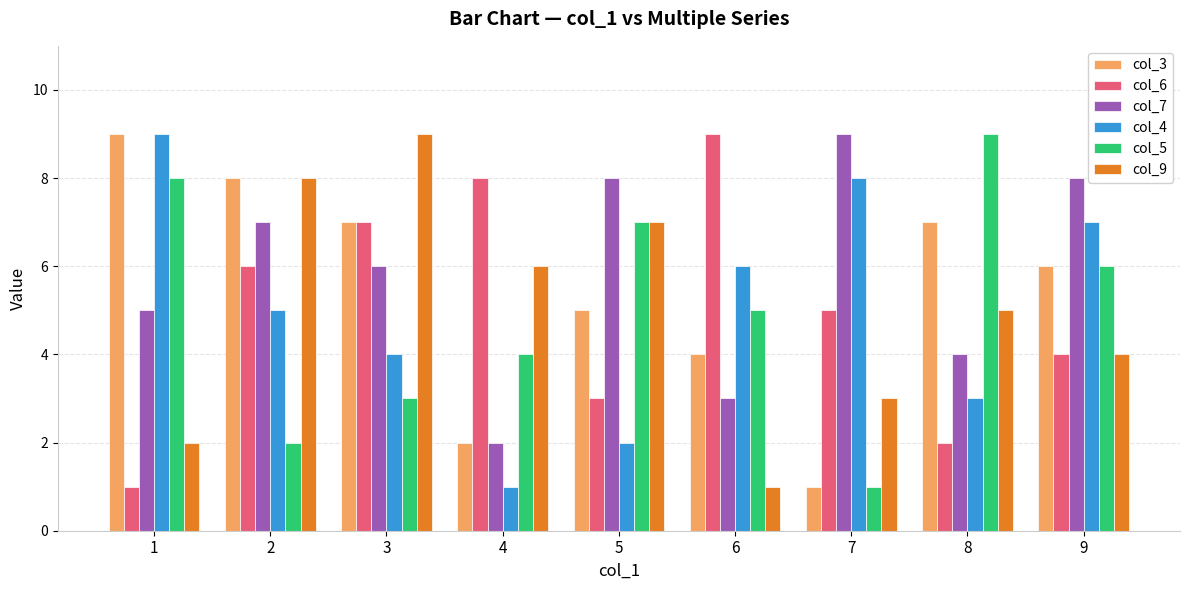

Between 2 and 4, which series saw the biggest shift?

col_3